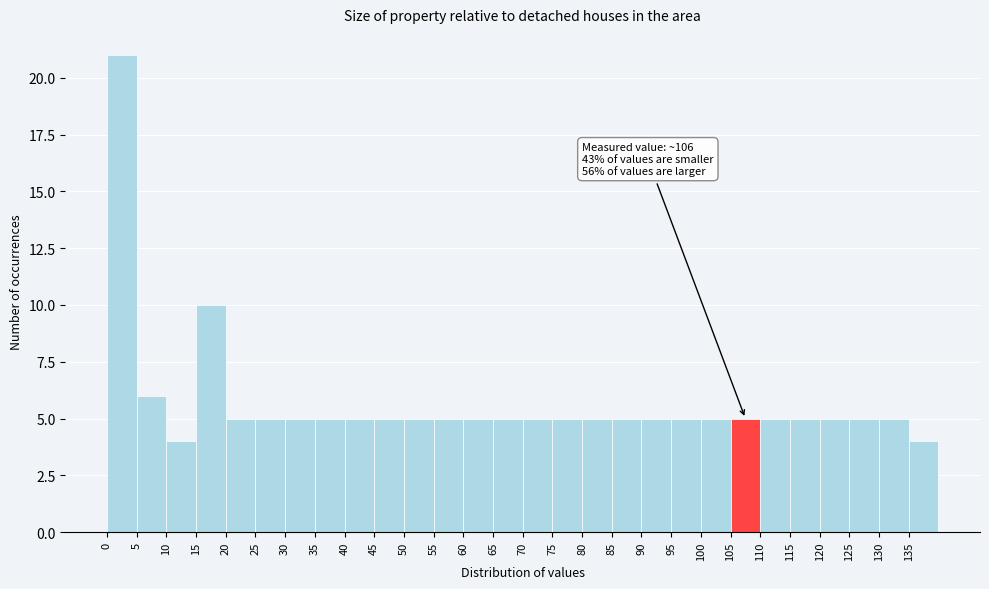

Which range on the x-axis has the tallest bar?

0 to 5